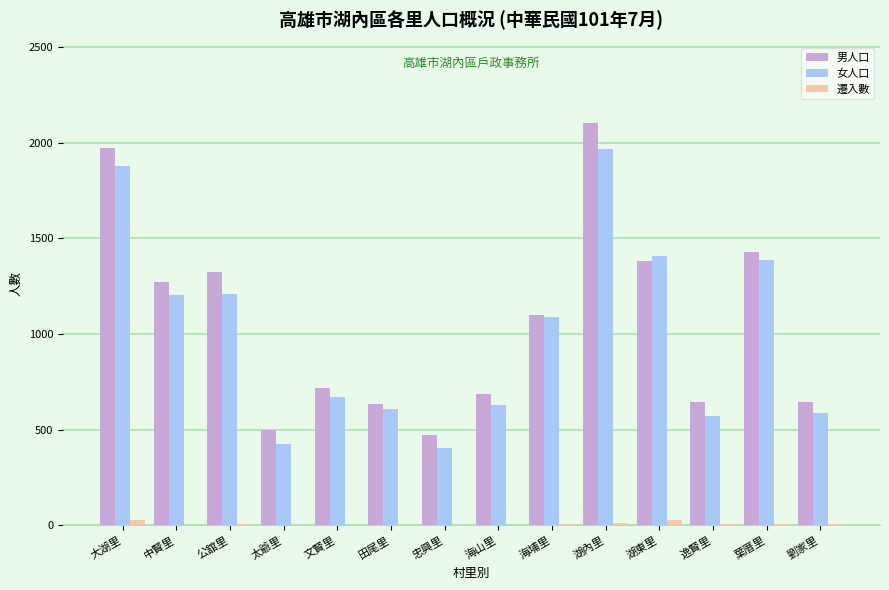

What is the difference between the 遷入數 values at 公舘里 and 忠興里?

5